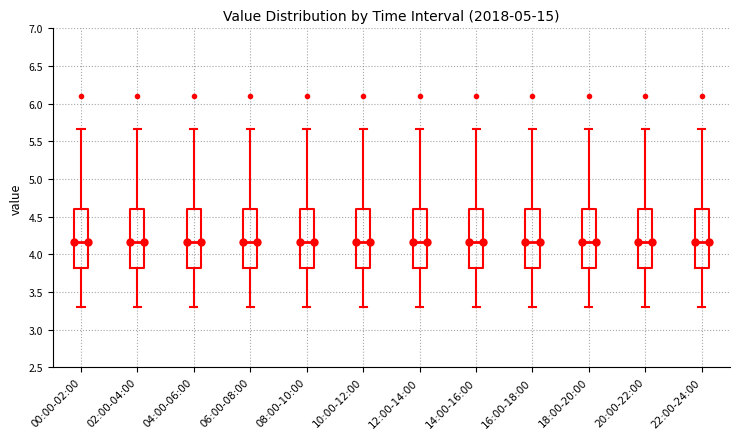

Reading left to right, transcribe this box plot: for each box, give where its median line is, the range the box spans, and where its two whiskers end, as read against the y-axis. The values are not printed on the chart, so give them approximately, as read against the axis.

00:00-02:00: median 4.15, box 3.80 to 4.60, whiskers 3.30 to 5.65
02:00-04:00: median 4.15, box 3.80 to 4.60, whiskers 3.30 to 5.65
04:00-06:00: median 4.15, box 3.80 to 4.60, whiskers 3.30 to 5.65
06:00-08:00: median 4.15, box 3.80 to 4.60, whiskers 3.30 to 5.65
08:00-10:00: median 4.15, box 3.80 to 4.60, whiskers 3.30 to 5.65
10:00-12:00: median 4.15, box 3.80 to 4.60, whiskers 3.30 to 5.65
12:00-14:00: median 4.15, box 3.80 to 4.60, whiskers 3.30 to 5.65
14:00-16:00: median 4.15, box 3.80 to 4.60, whiskers 3.30 to 5.65
16:00-18:00: median 4.15, box 3.80 to 4.60, whiskers 3.30 to 5.65
18:00-20:00: median 4.15, box 3.80 to 4.60, whiskers 3.30 to 5.65
20:00-22:00: median 4.15, box 3.80 to 4.60, whiskers 3.30 to 5.65
22:00-24:00: median 4.15, box 3.80 to 4.60, whiskers 3.30 to 5.65